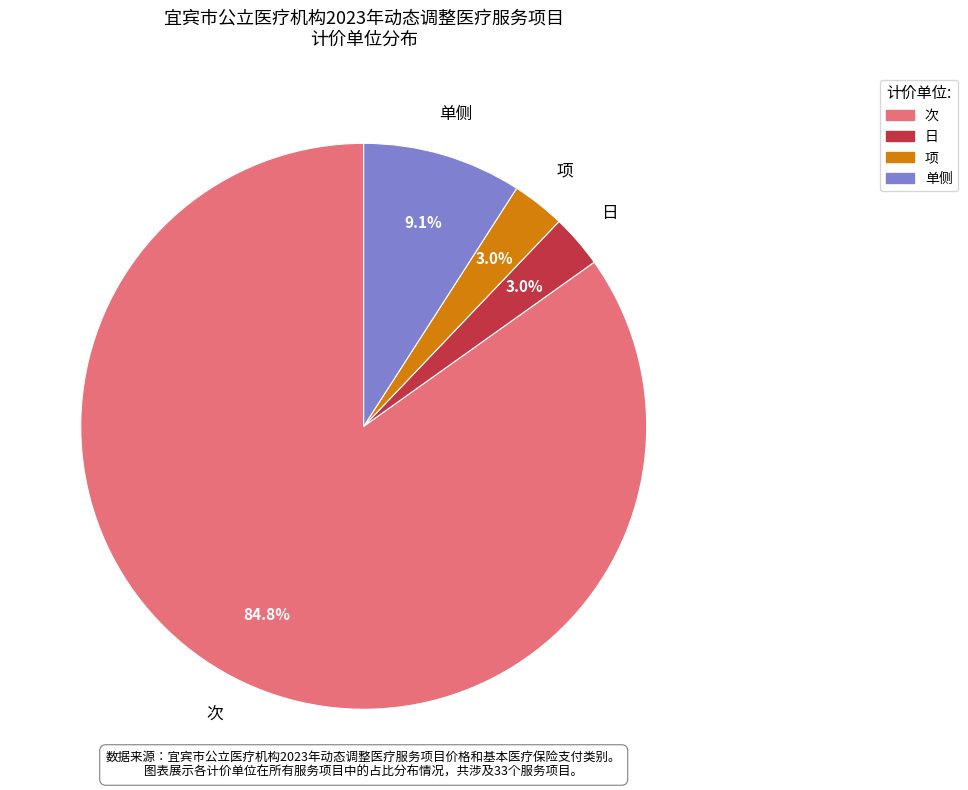

To the nearest percent, what portion does 日 represent?

3%